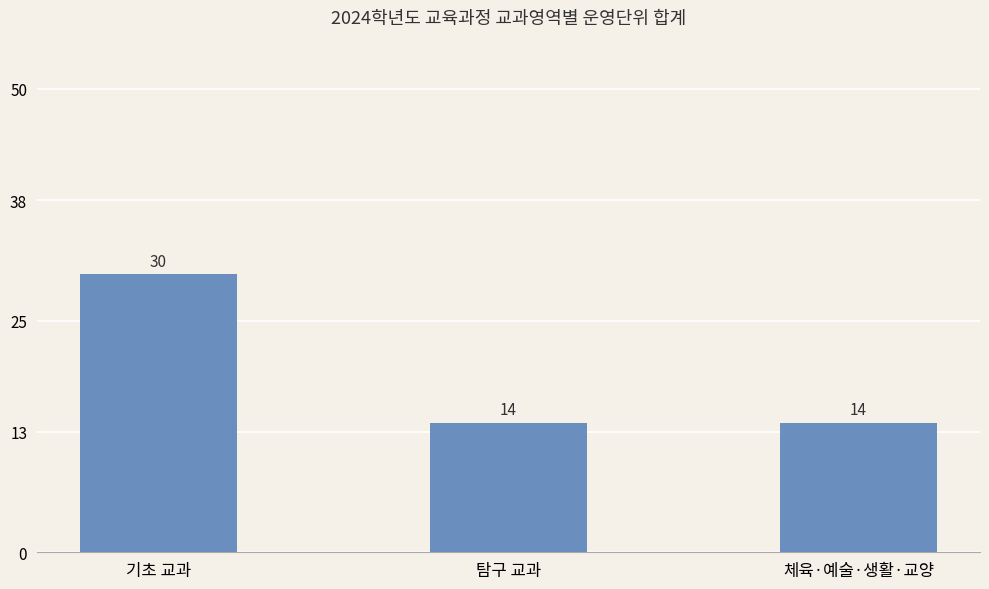

What is the smallest value displayed?

14